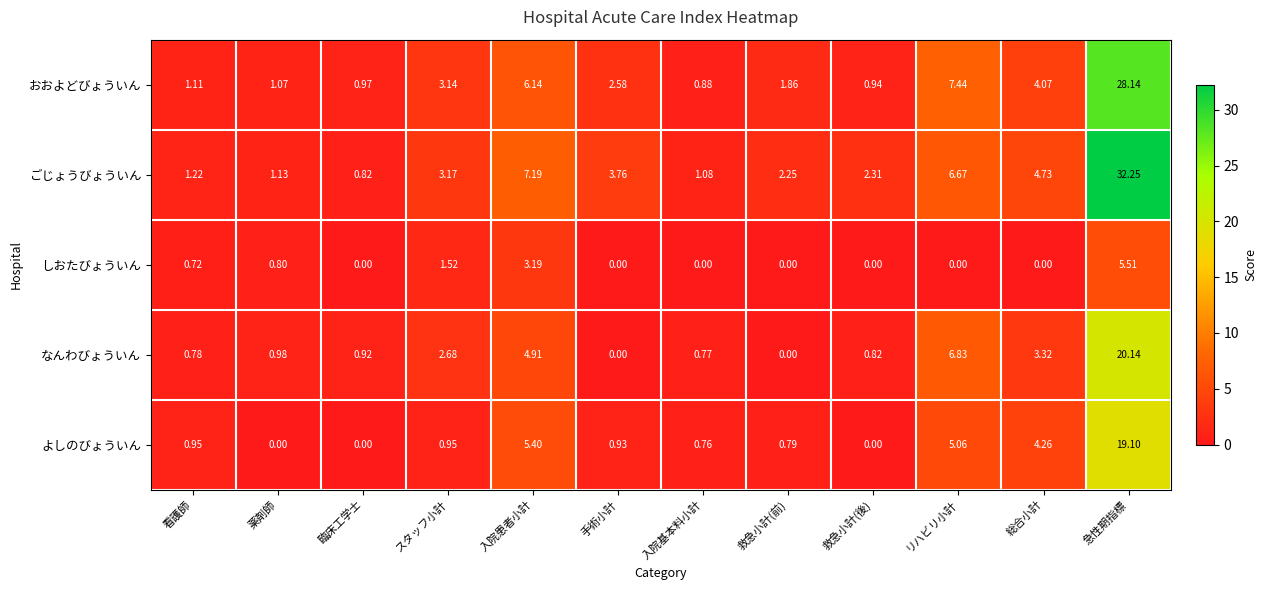

List the series in order of their peak value, lowest first.

しおたびょういん, よしのびょういん, なんわびょういん, おおよどびょういん, ごじょうびょういん